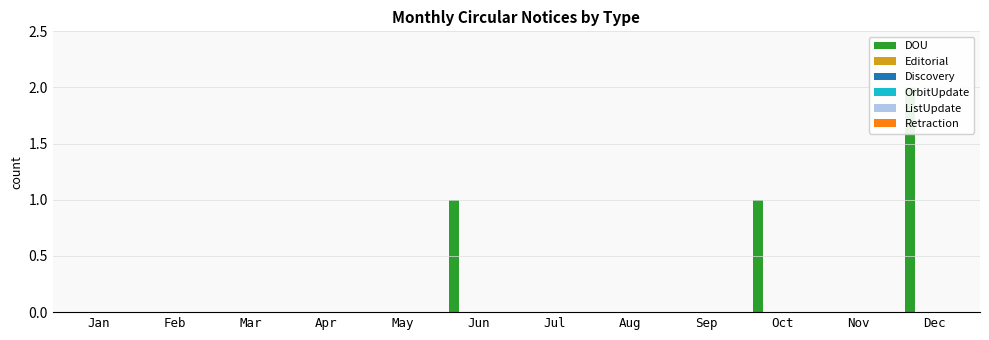

Which category has the lowest value in the OrbitUpdate series?

Jan